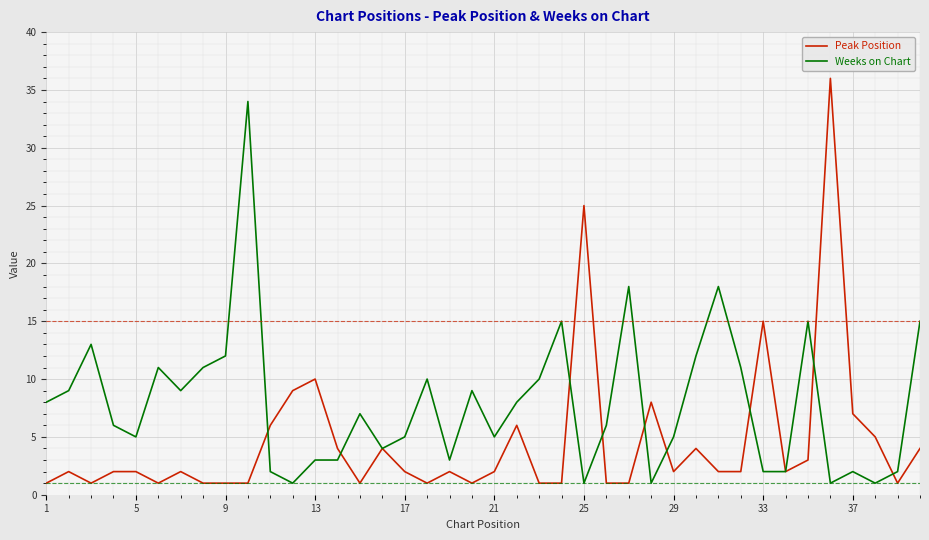

Count the number of data series in this chart.

2